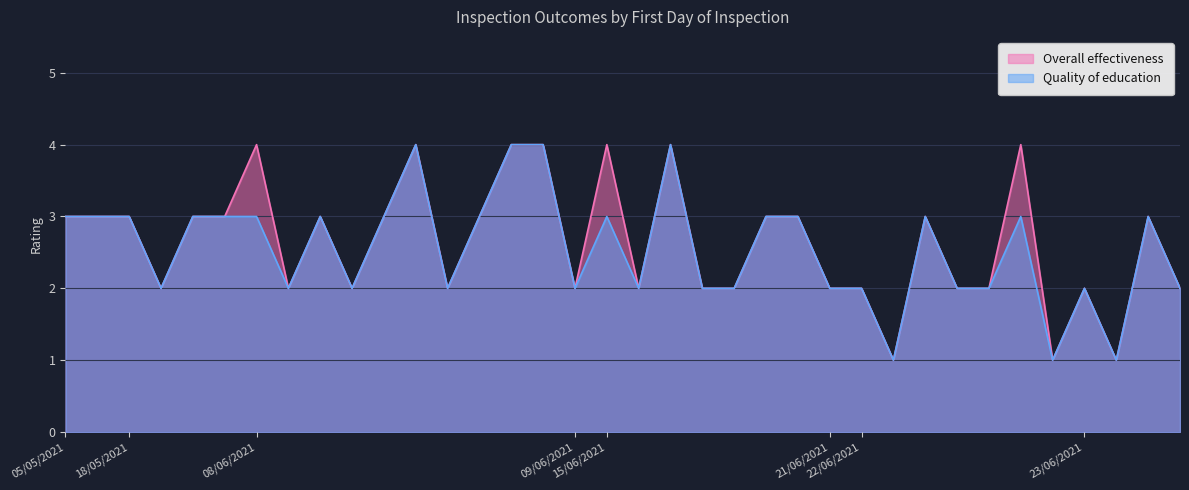

True or false: Quality of education and Overall effectiveness intersect in this chart.

False